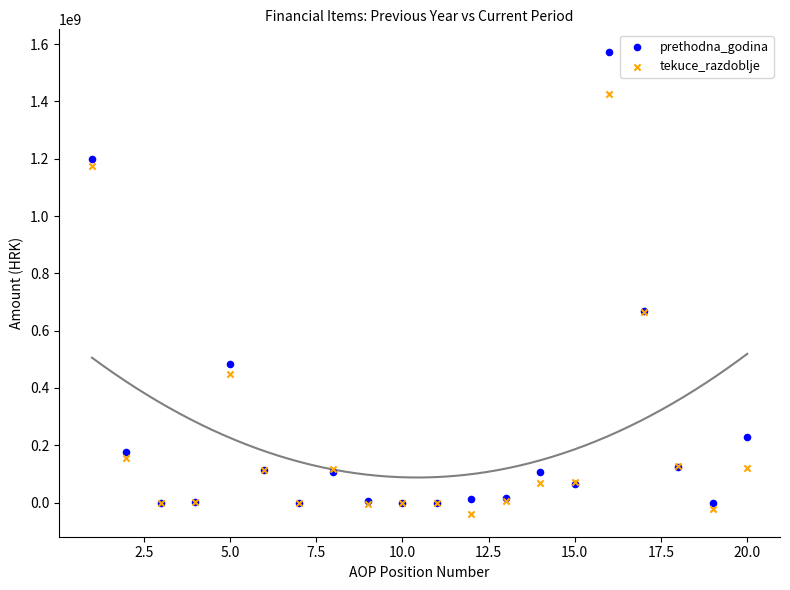

Which series has the largest Y range (max minus min)?

prethodna_godina